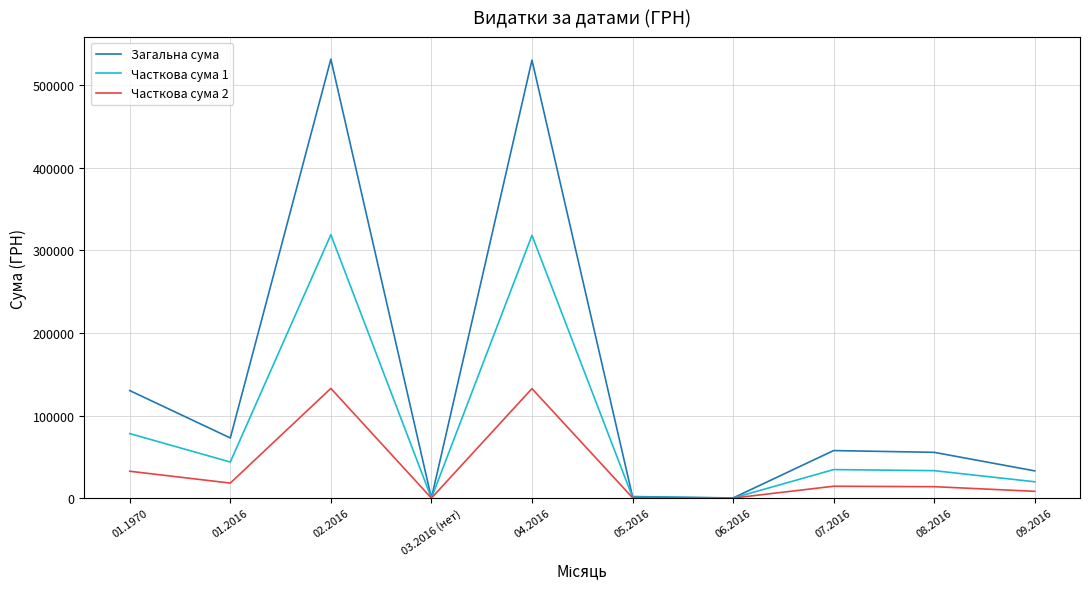

True or false: Часткова сума 2 has a value of 84689.5 at 04.2016.

False